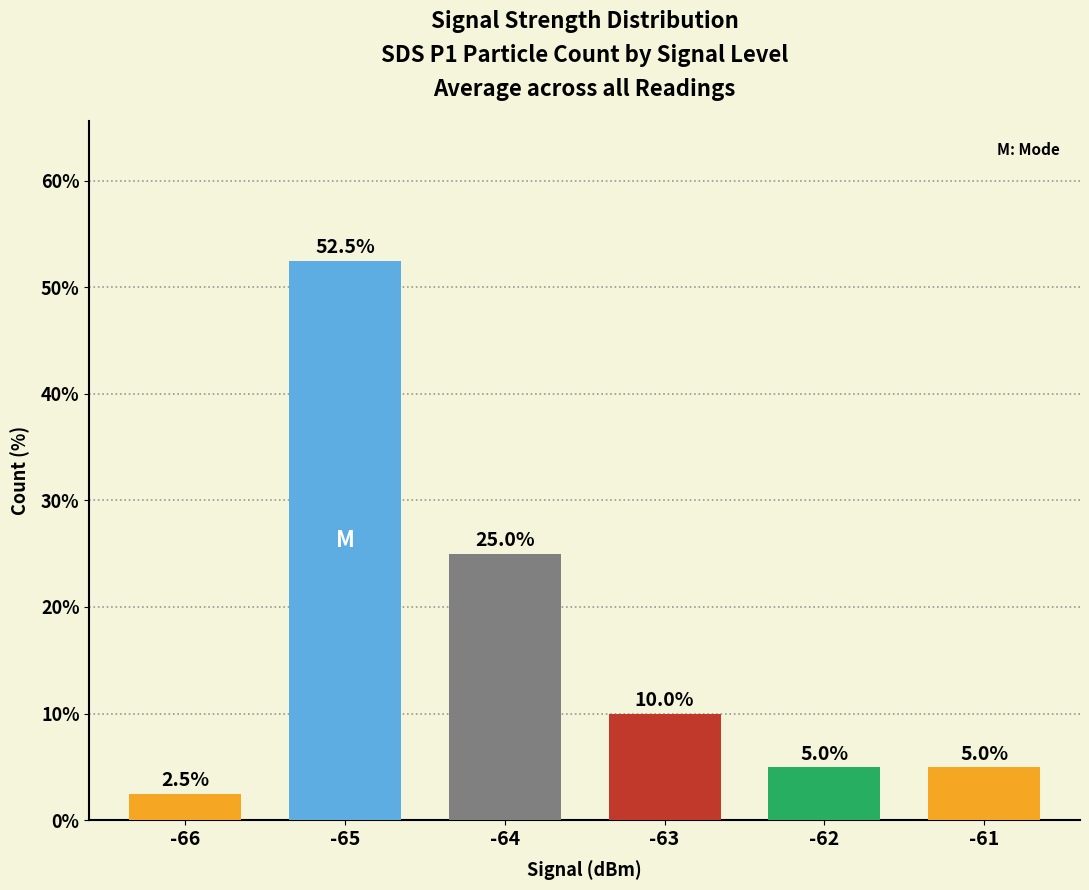

Reading right to left, extract all data points from this chart.

5.0	5.0	10.0	25.0	52.5	2.5